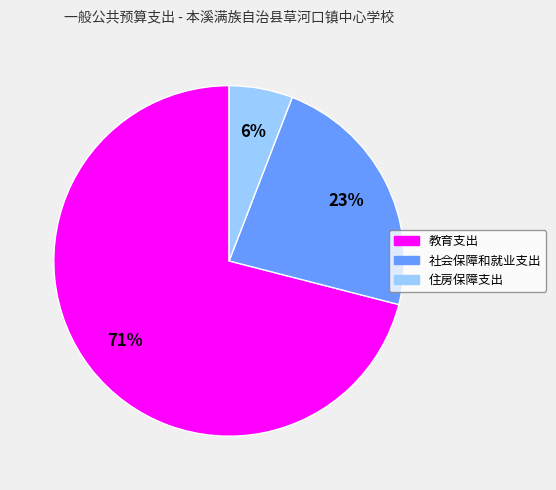

Which has a higher value, 住房保障支出 or 教育支出?

教育支出